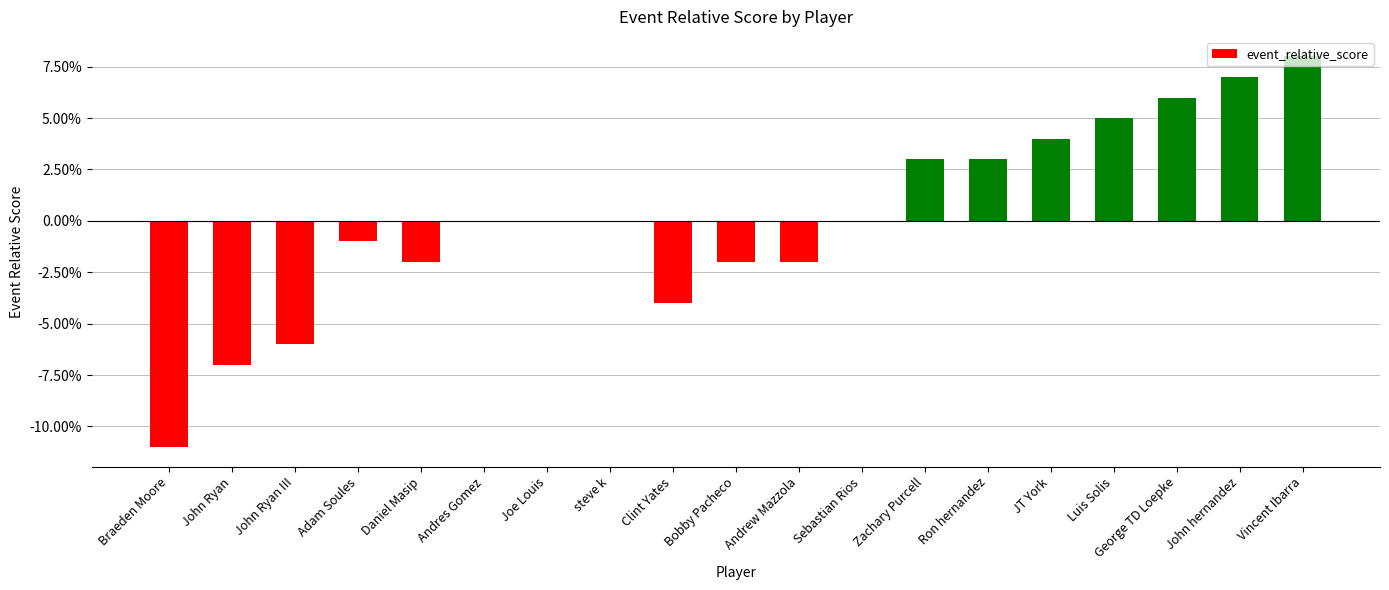

Where is the data nearest to the value -1?

Adam Soules